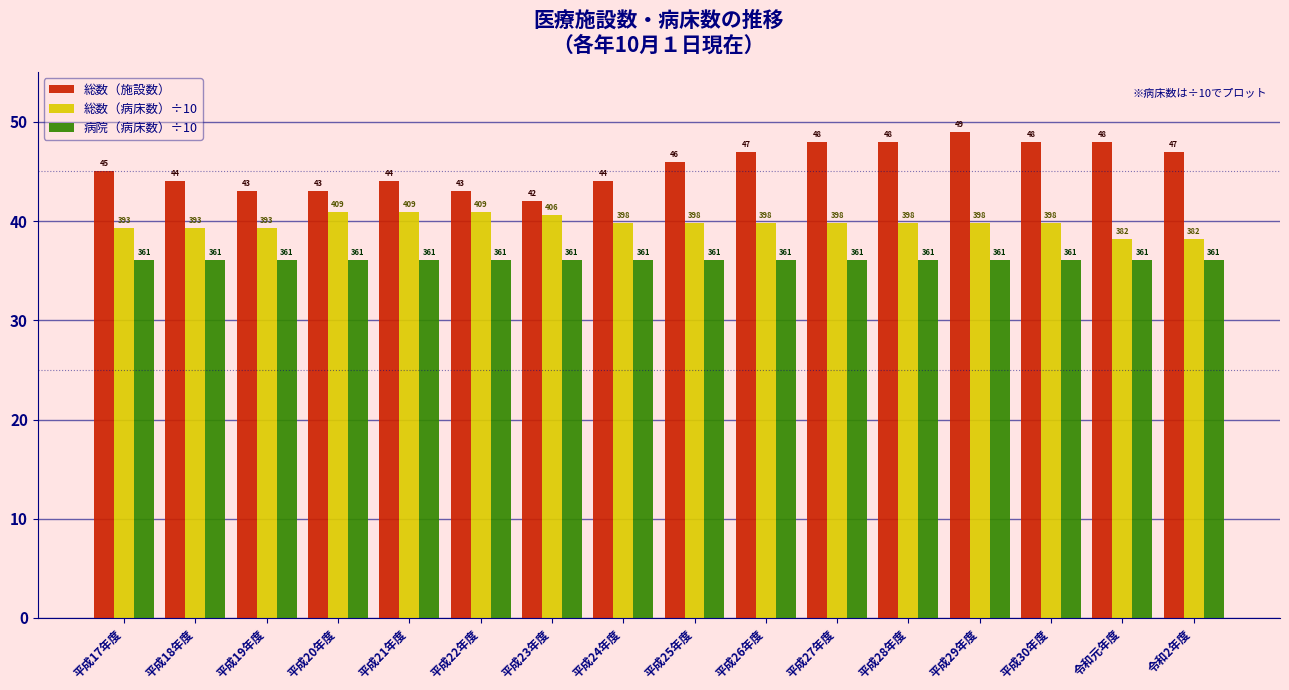

What are all the series names shown in the legend?

総数（施設数）, 総数（病床数）÷10, 病院（病床数）÷10